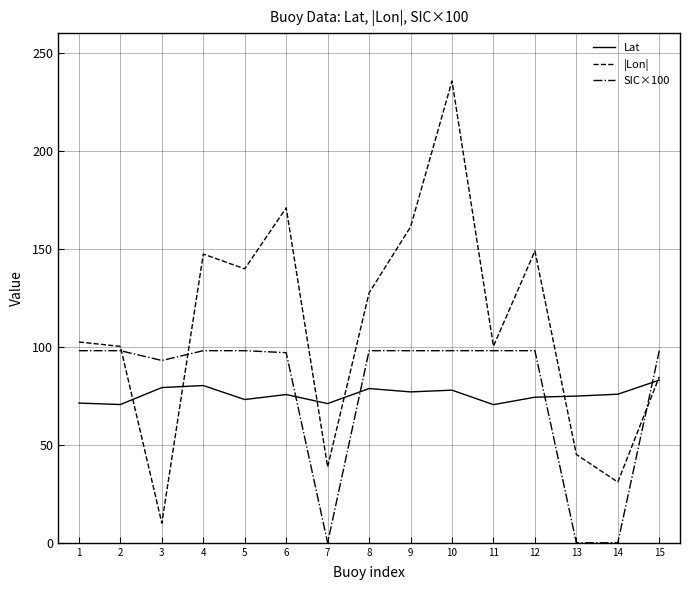

Does the chart display data point markers on the line(s)?

No